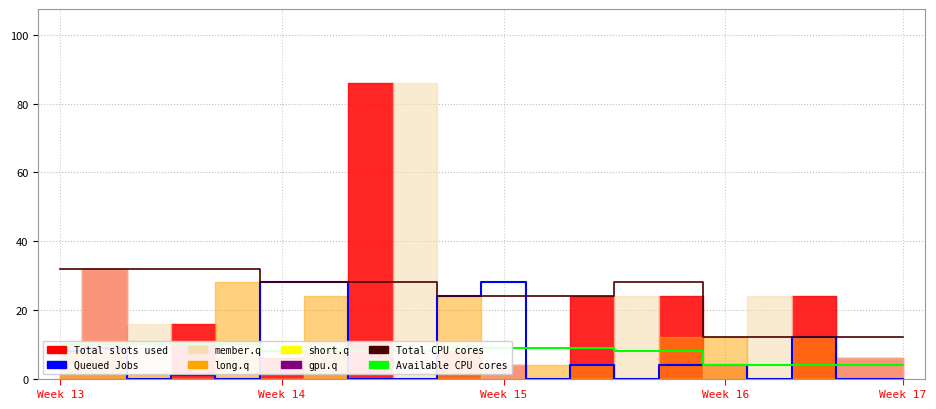

Which series has the largest total across all categories?

Total CPU cores